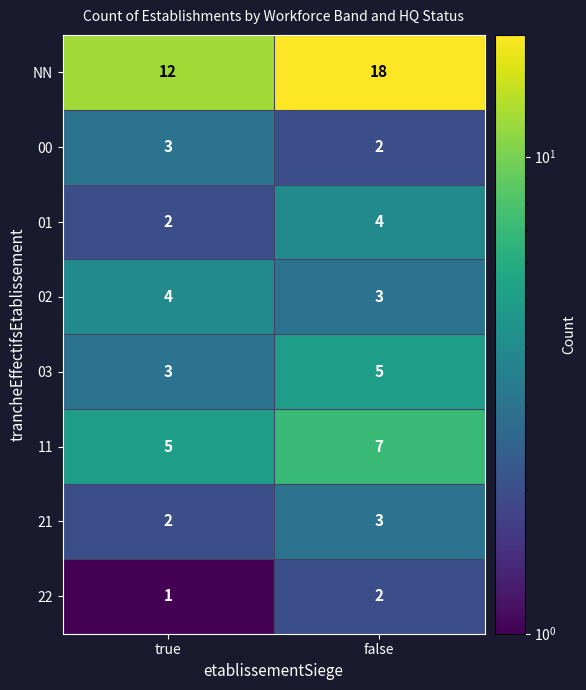

What is the average value of the 11 series?

6